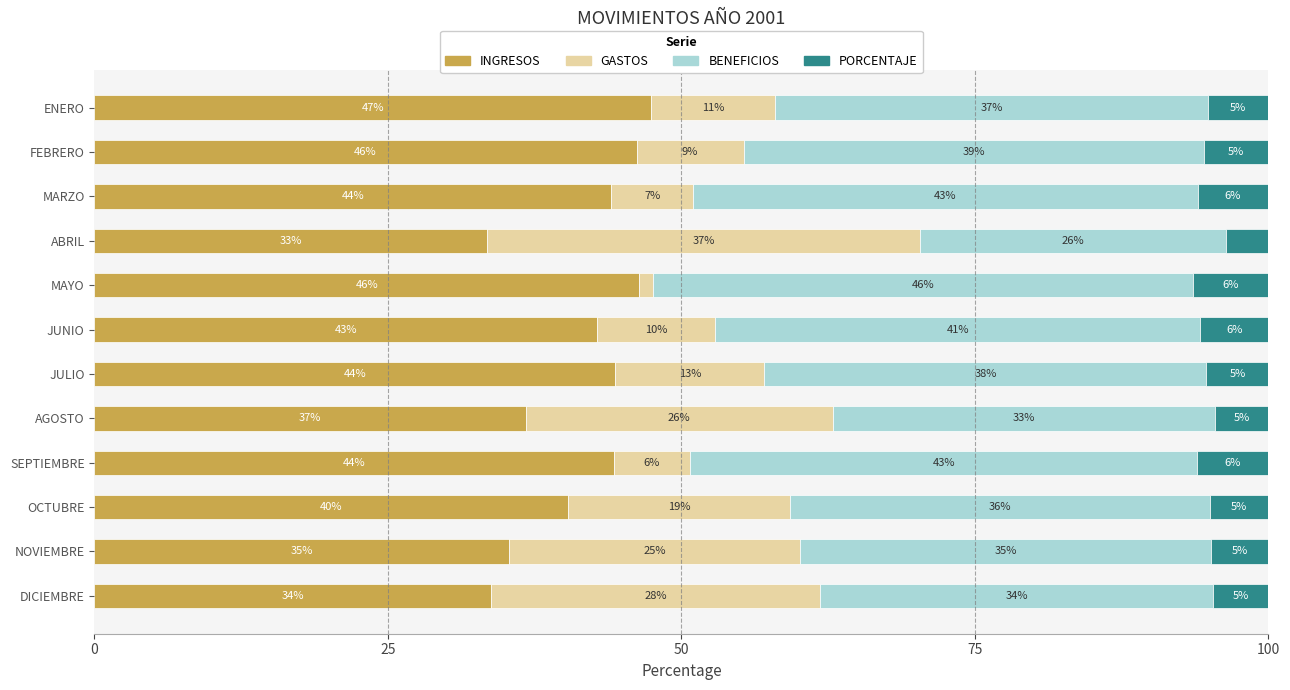

At which label does INGRESOS reach its minimum?

ABRIL